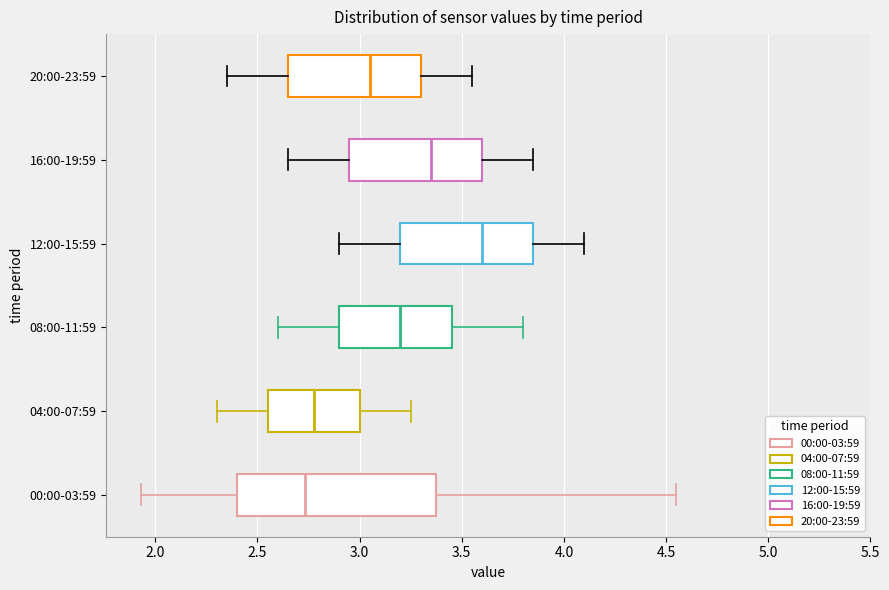

Where does the median line of the box for 20:00-23:59 sit on the x-axis? The values are not printed on the chart, so give them approximately, as read against the axis.

3.05